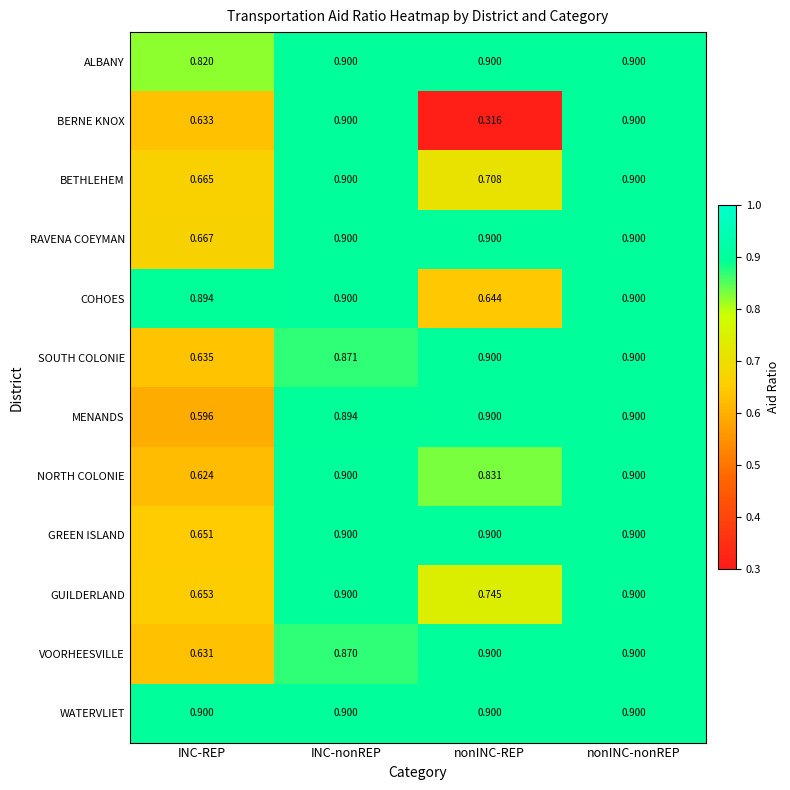

How many data points does each series have?

4